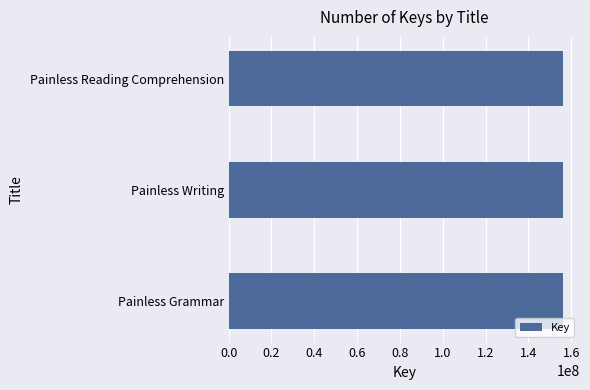

What is the minimum value shown in the chart?

156238684